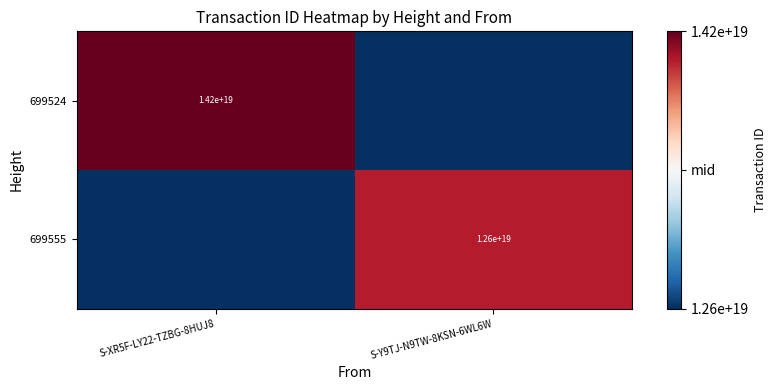

The value of 699524 at S-XR5F-LY22-TZBG-8HUJ8 is 14200000000000000000. True or false?

True